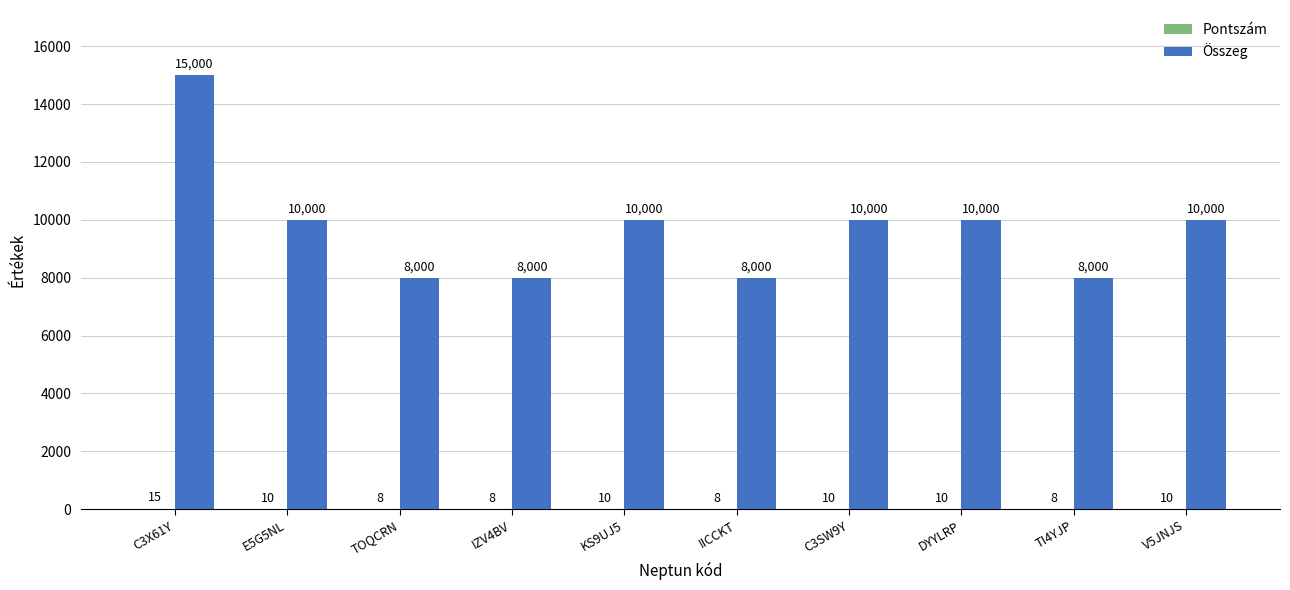

What is the maximum value for Összeg?

15000